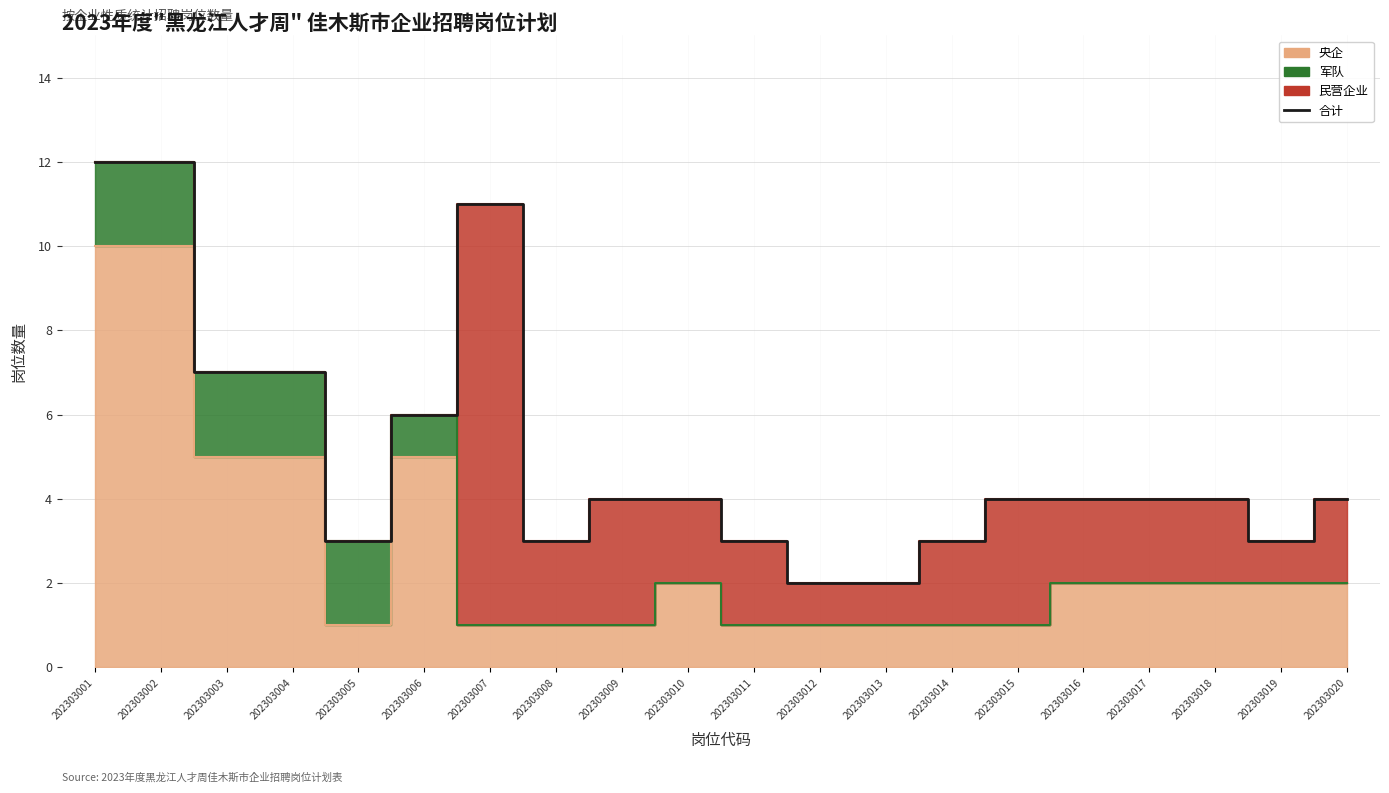

At which category does the data reach its first local peak?

202303007